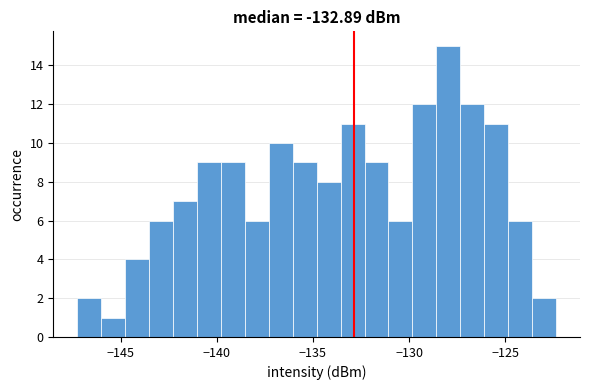

Read against the x-axis, roughly where is the centre of the tallest bar?

-128.0